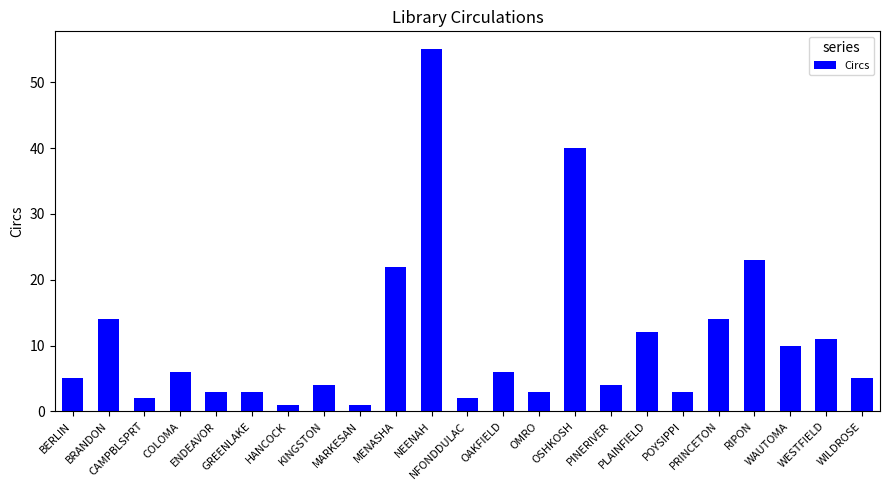

What is the label of the 22nd bar from the left?

WESTFIELD